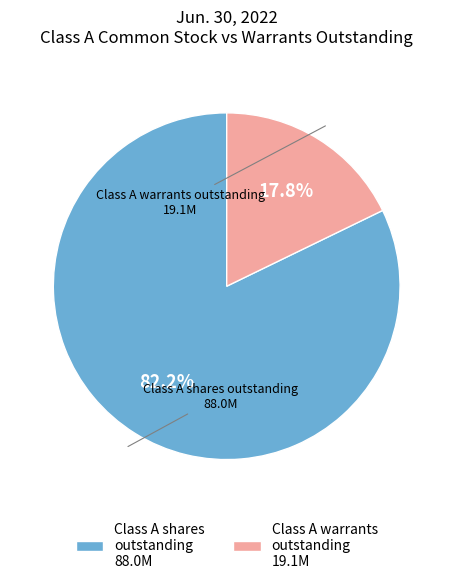

Does any single category account for the majority?

Yes